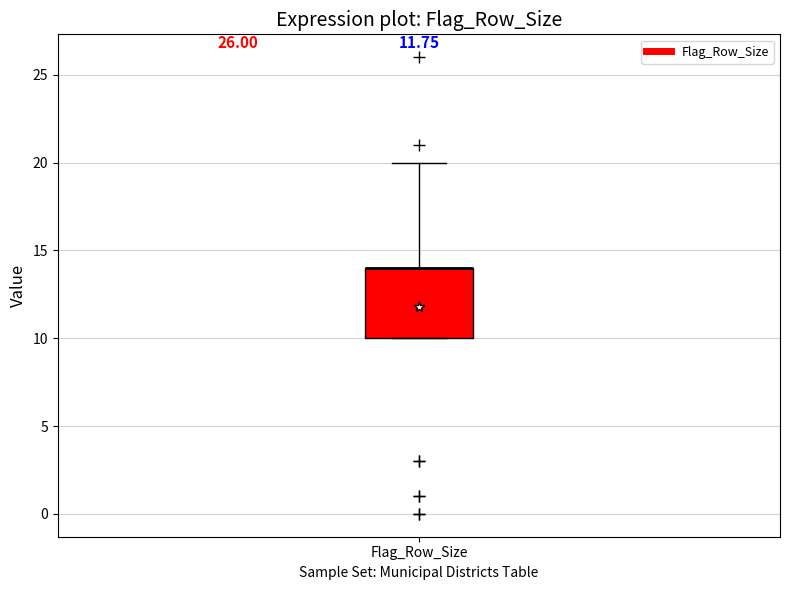

Transcribe this box plot: give where the median line is, the range the box spans, and where the two whiskers end, as read against the y-axis. The values are not printed on the chart, so give them approximately, as read against the axis.

median 14 (drawn on the box's upper edge), box 10 to 14, whiskers 10 to 20